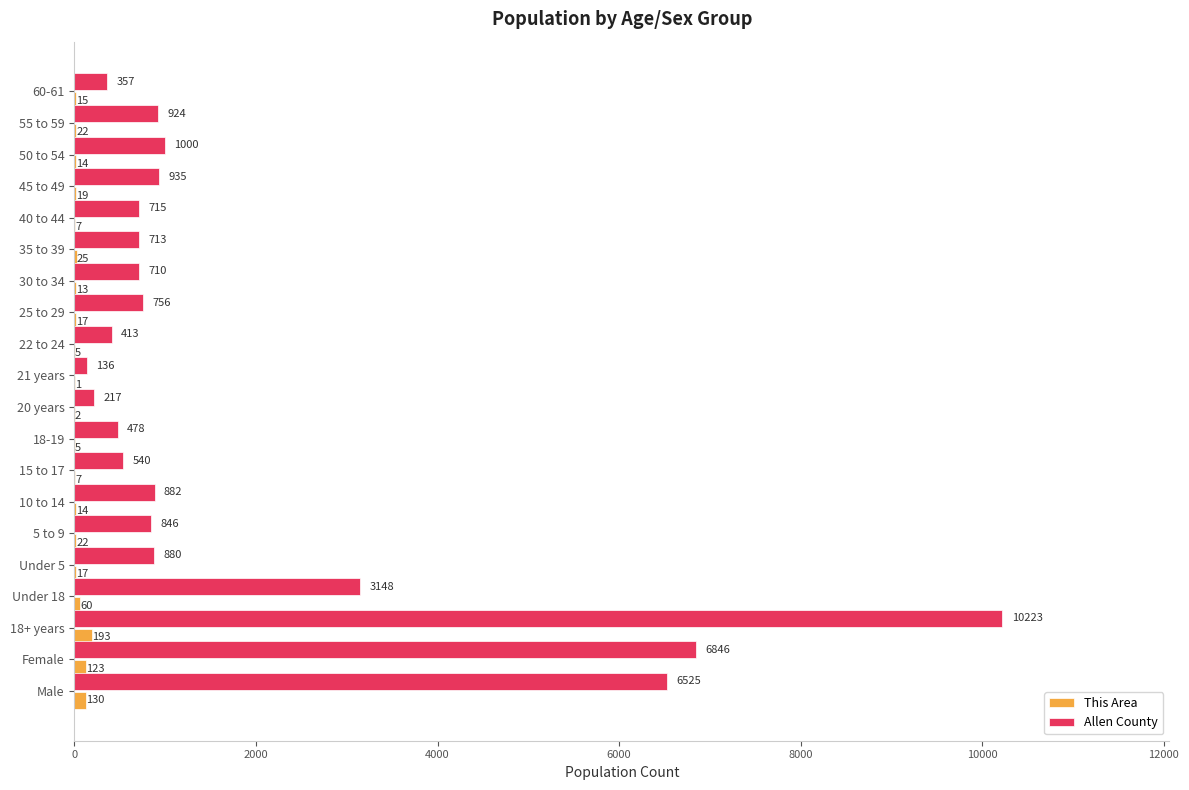

True or false: This Area has a value of 22 at 5 to 9.

True